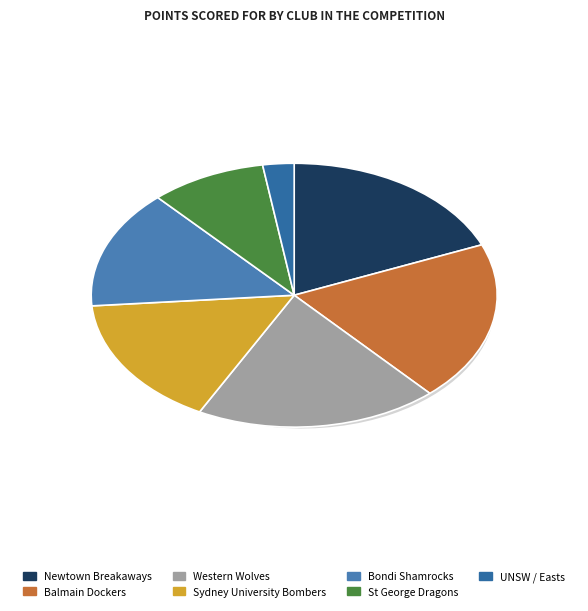

Is Western Wolves the majority of the pie?

No